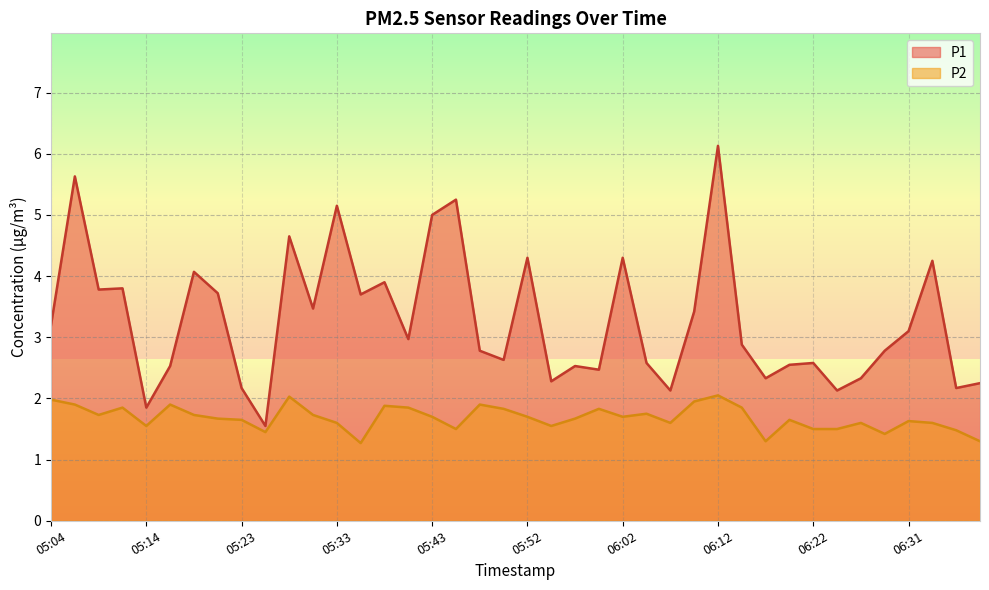

What is the average value of the P2 series?

1.7